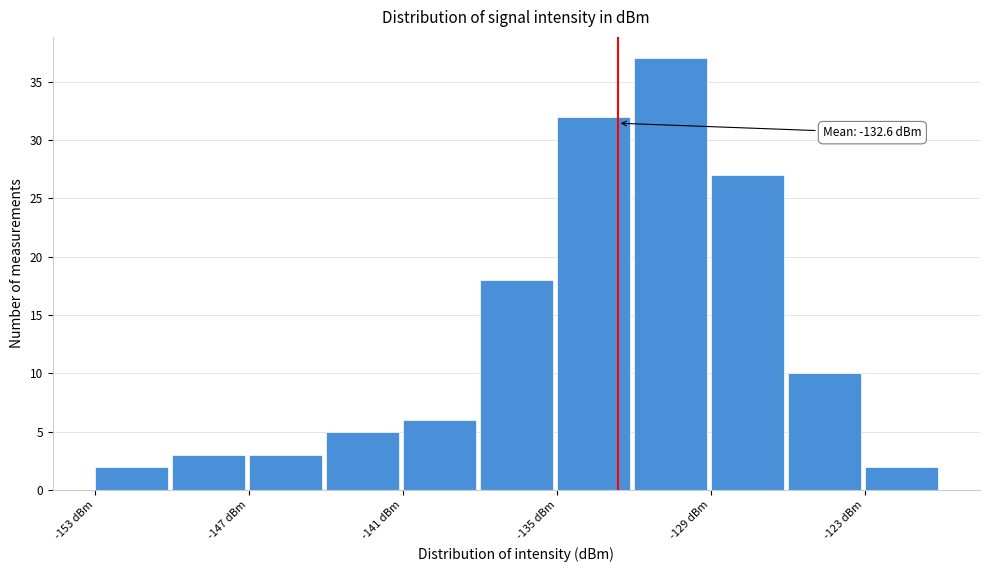

Read against the x-axis, roughly where is the centre of the tallest bar?

-131